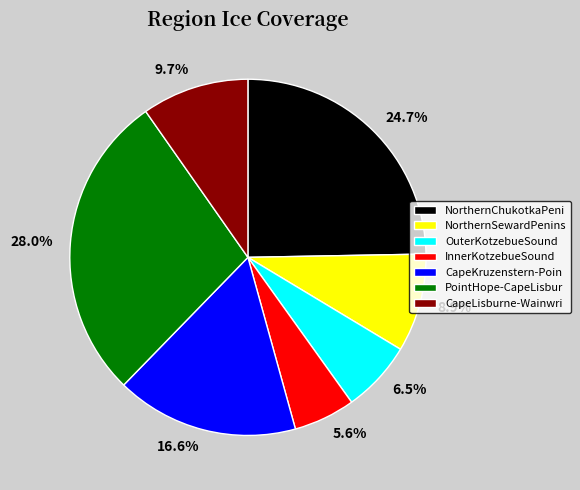

What is the smallest slice in the pie chart?

InnerKotzebueSound